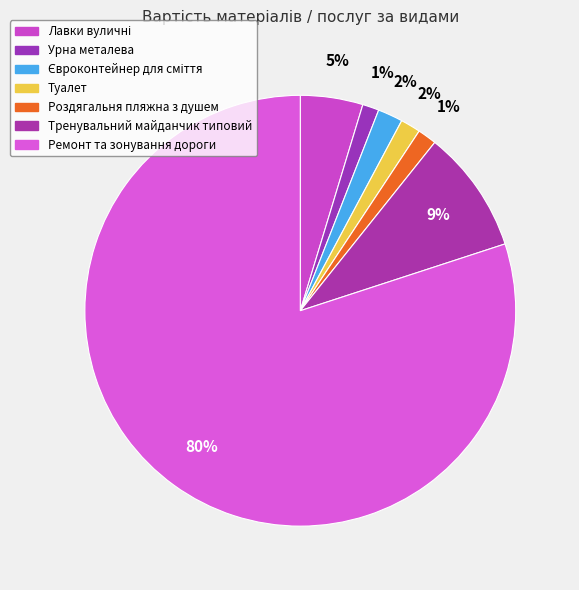

What percentage is the Урна металева slice, to the nearest percent?

1%